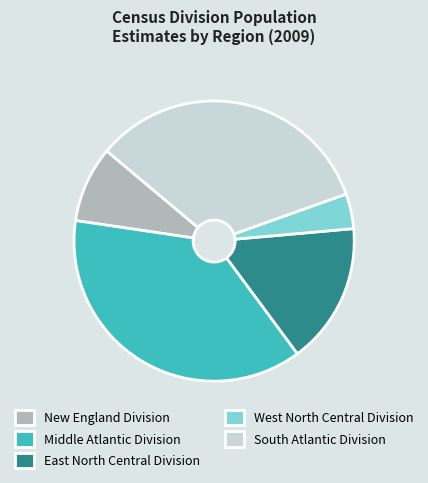

How many slices are in this pie chart?

5